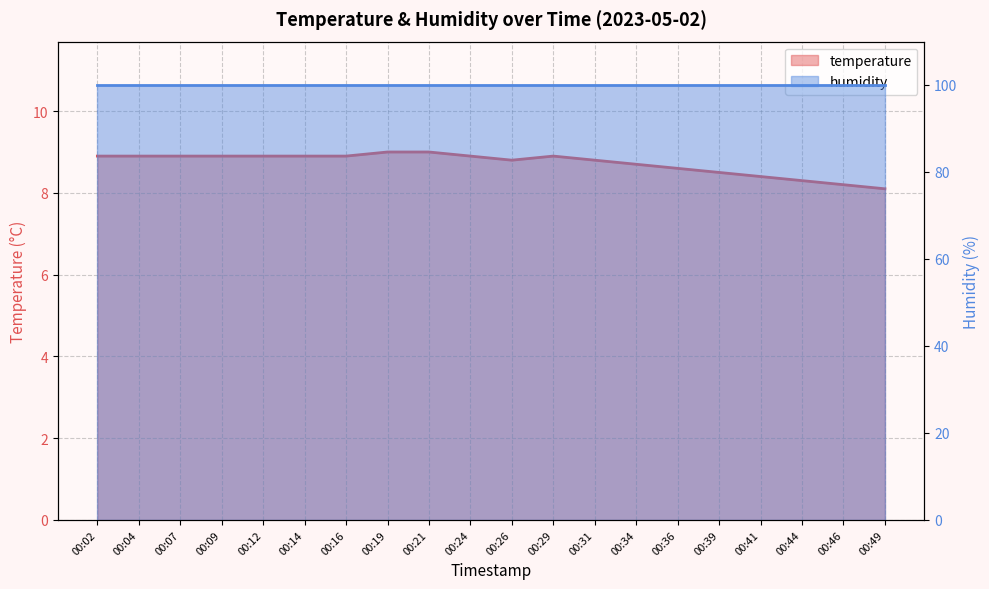

What is the difference between the maximum and minimum values?

0.9